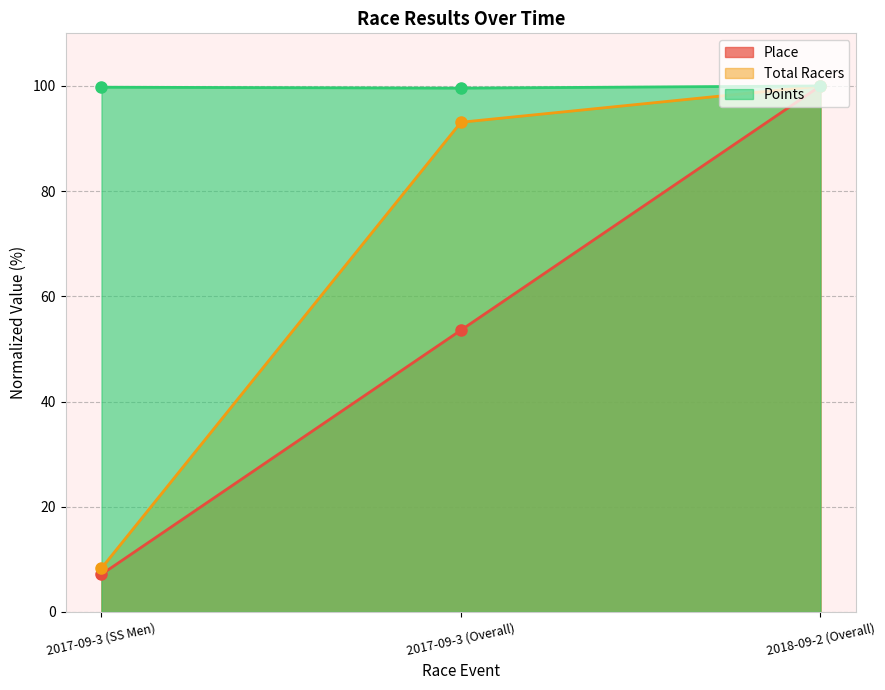

Reading left to right, extract all data points from this chart.

Place: 2017-09-3 (SS Men)=7.1	2017-09-3 (Overall)=53.6	2018-09-2 (Overall)=100.0
Total Racers: 2017-09-3 (SS Men)=8.3	2017-09-3 (Overall)=93.1	2018-09-2 (Overall)=100.0
Points: 2017-09-3 (SS Men)=99.8	2017-09-3 (Overall)=99.6	2018-09-2 (Overall)=100.0